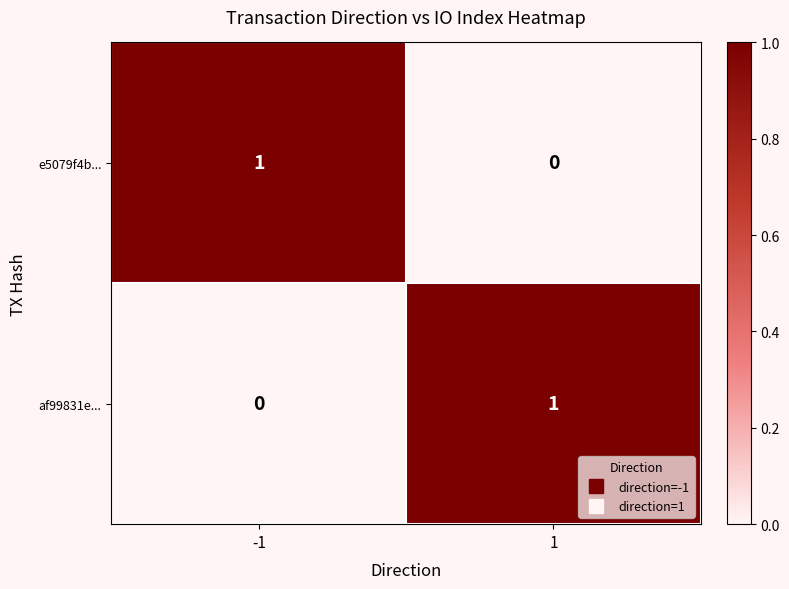

True or false: af99831e... has a value of 1 at 1.

True